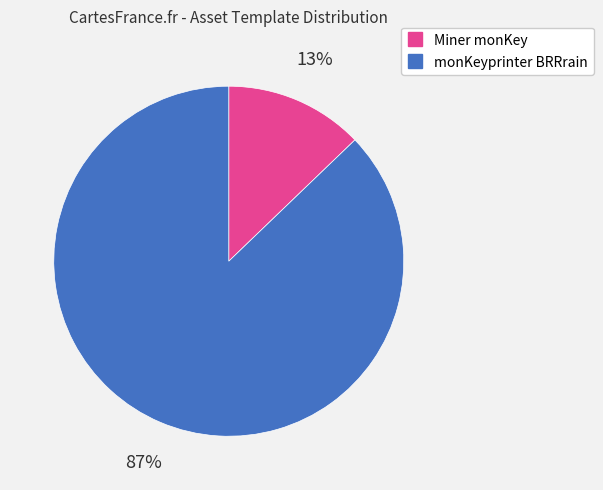

Which slice is the largest?

monKeyprinter BRRrain